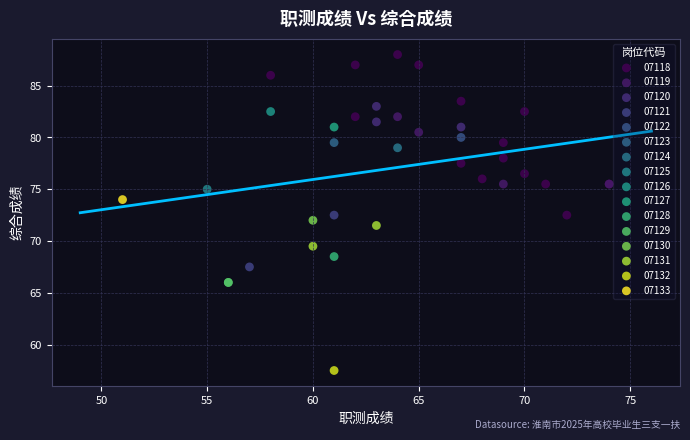

What are all the series names shown in the legend?

07118, 07119, 07120, 07121, 07122, 07123, 07124, 07125, 07126, 07127, 07128, 07129, 07130, 07131, 07132, 07133